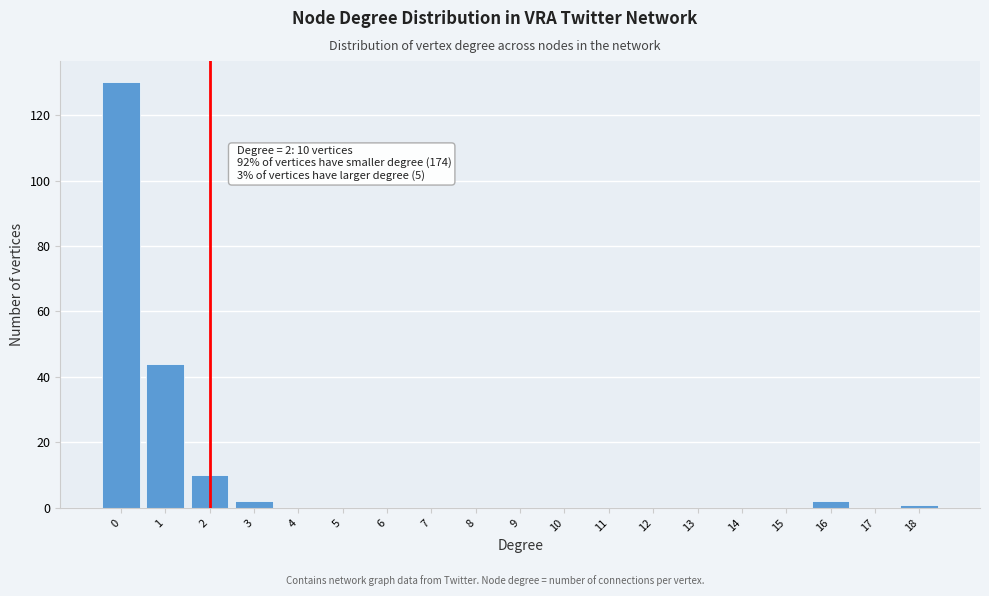

Reading right to left, what are all the values shown in this chart?

18=1	17=0	16=2	15=0	14=0	13=0	12=0	11=0	10=0	9=0	8=0	7=0	6=0	5=0	4=0	3=2	2=10	1=44	0=130